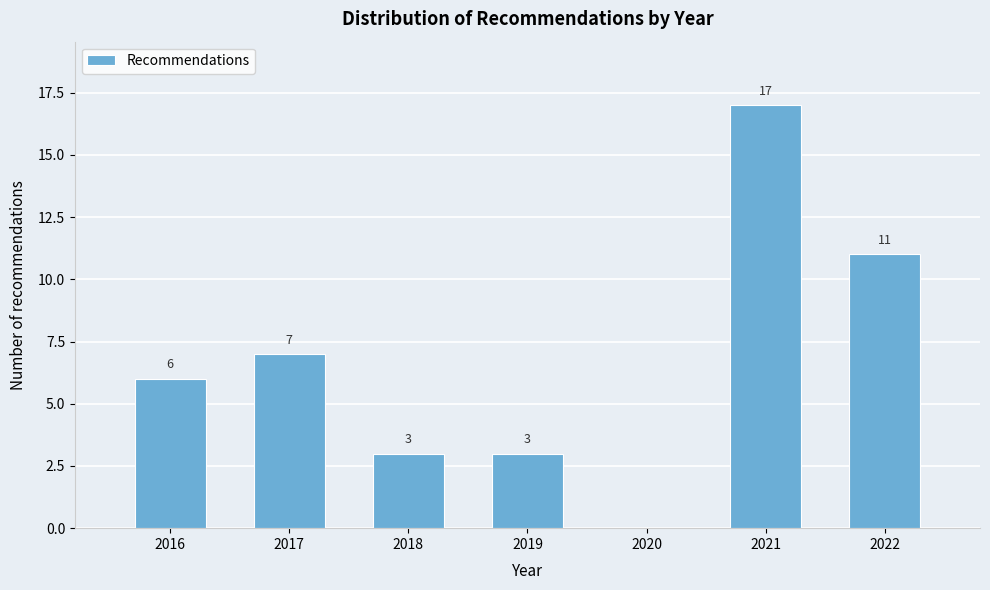

Reading left to right, extract all data points from this chart.

2016=6	2017=7	2018=3	2019=3	2020=0	2021=17	2022=11